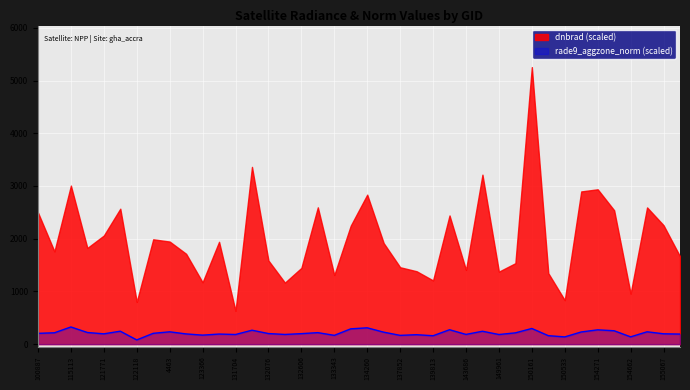

Which label corresponds to the smallest value in the chart?

122118